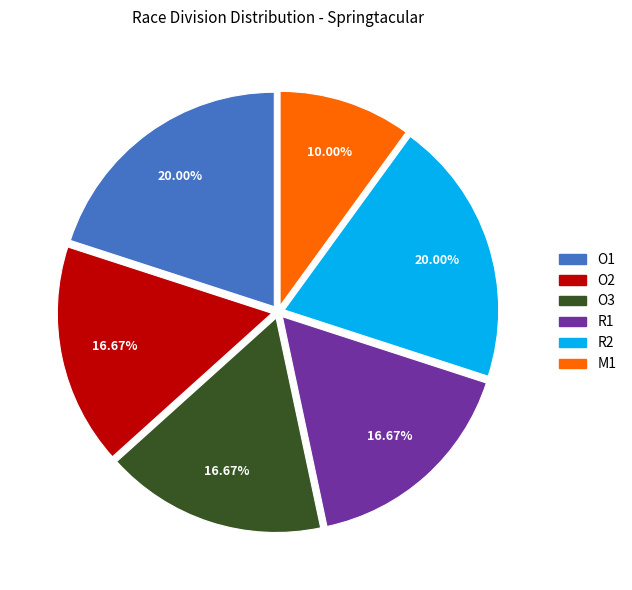

Is there a majority slice in this chart?

No